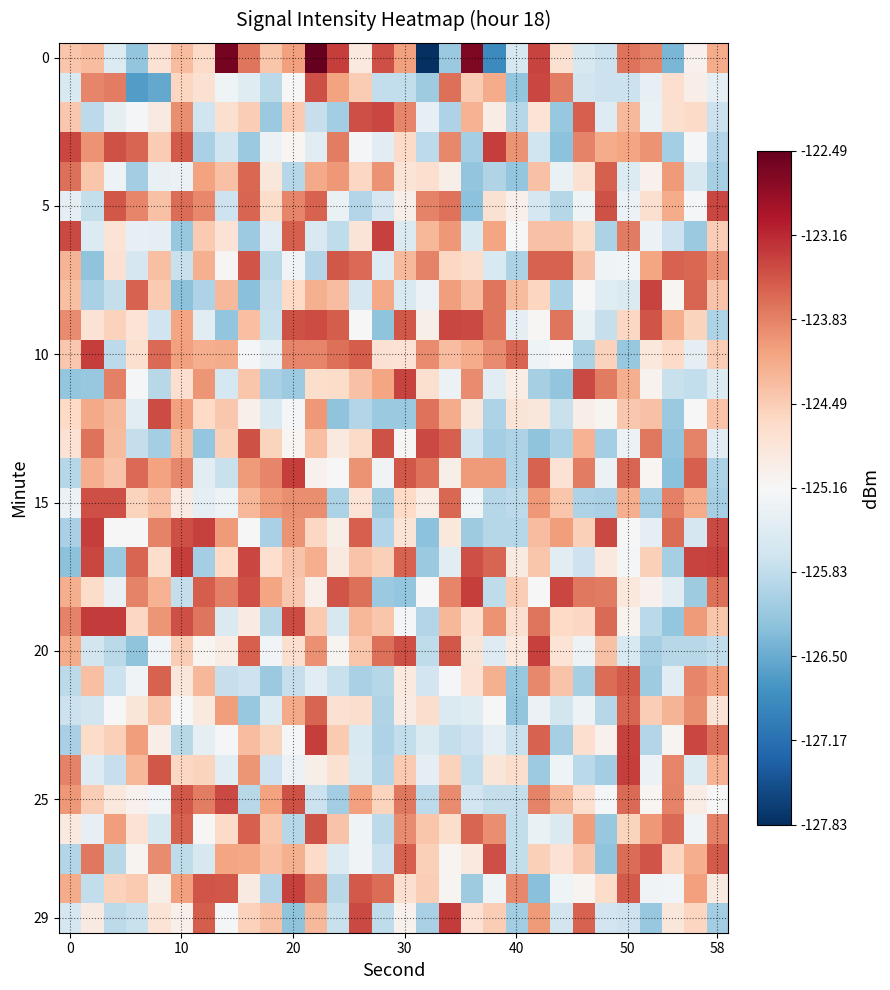

What is the smallest value displayed?

-127.8